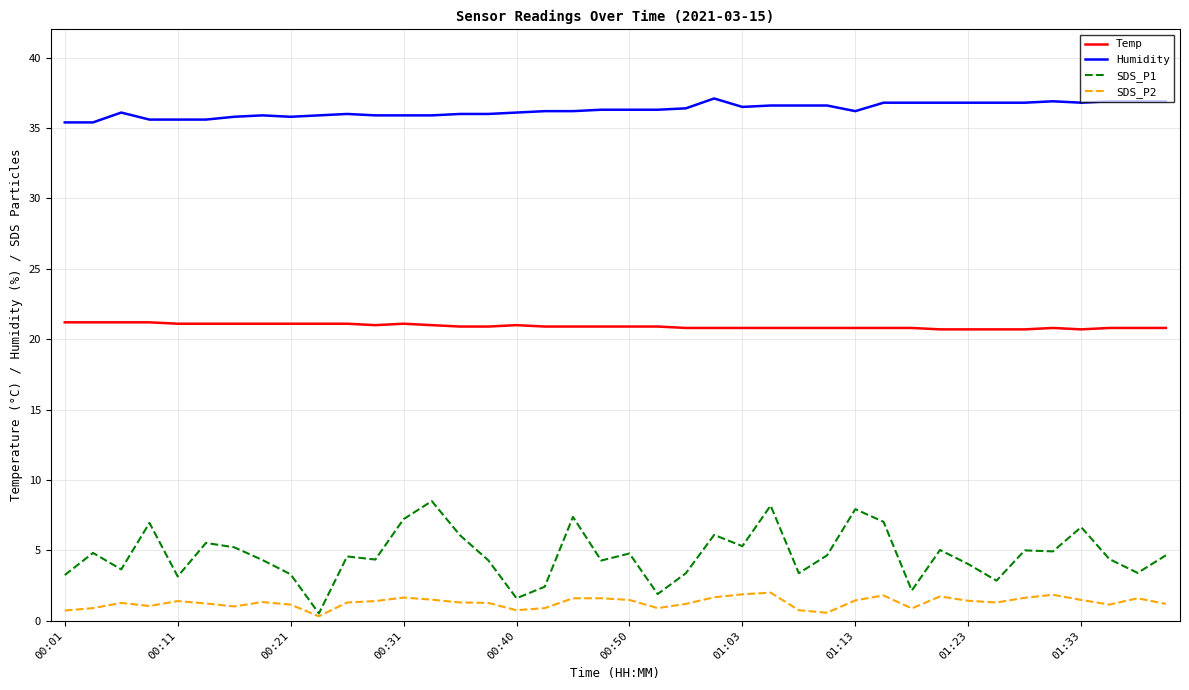

Which series has the largest range (max minus min)?

SDS_P1